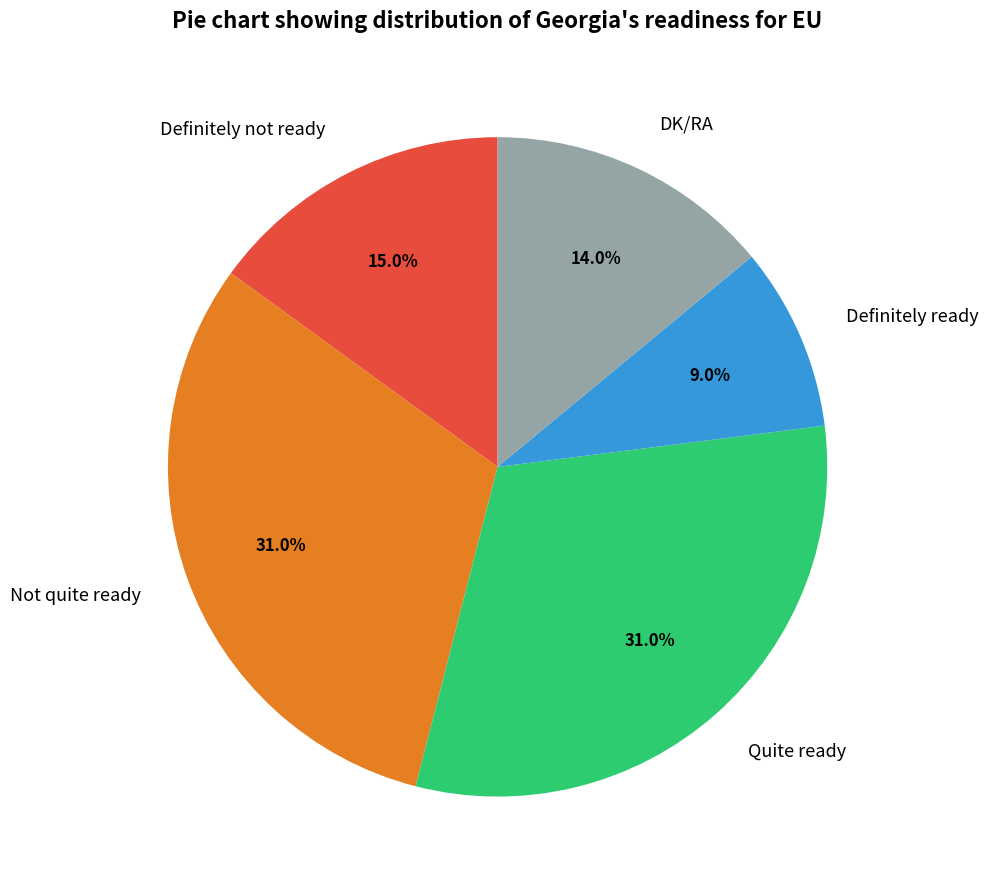

Is there any slice that represents more than half of the pie?

No